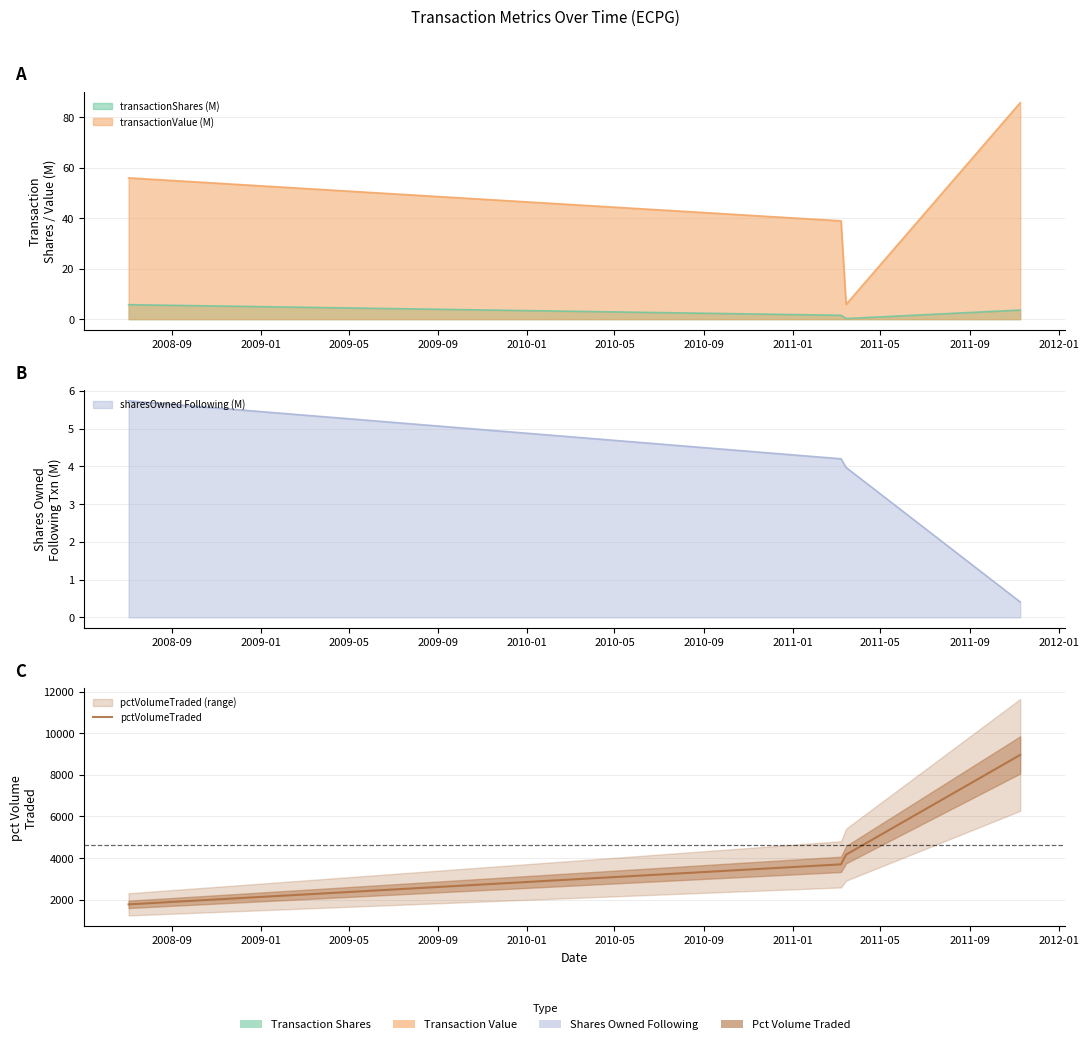

The chart shows a value of 1777 at 2008-09. True or false?

True